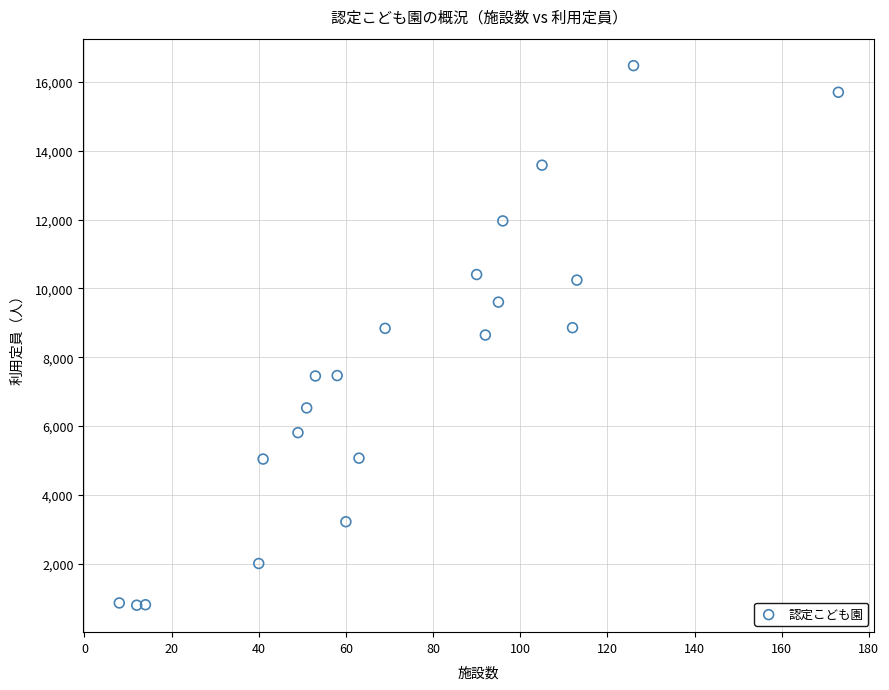

What is the range of Y values (max minus min)?

15679